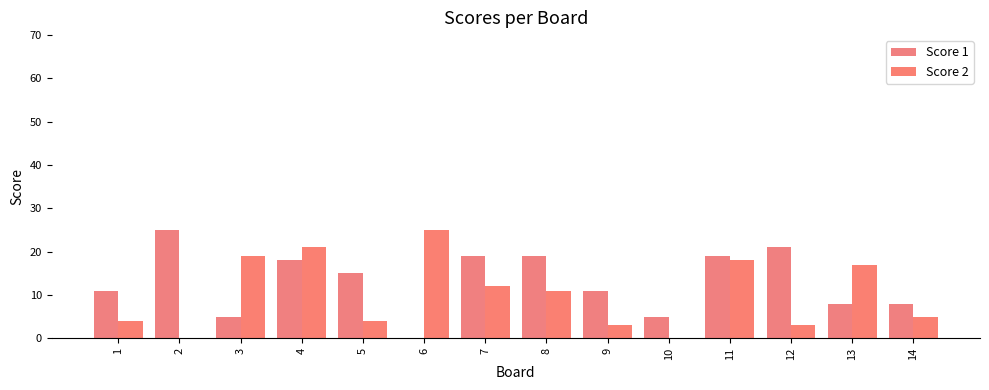

Reading right to left, list all the values displayed in this chart.

Score 1: 8	8	21	19	5	11	19	19	0	15	18	5	25	11
Score 2: 5	17	3	18	0	3	11	12	25	4	21	19	0	4